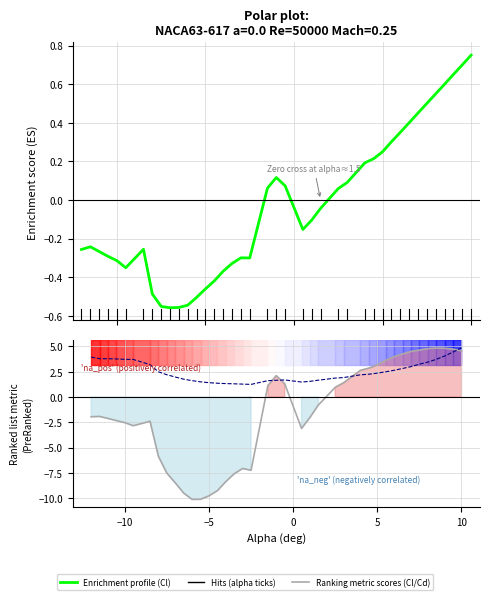

Is the value of Enrichment profile at 11 greater than the value of Ranking metric scores at 25?

No